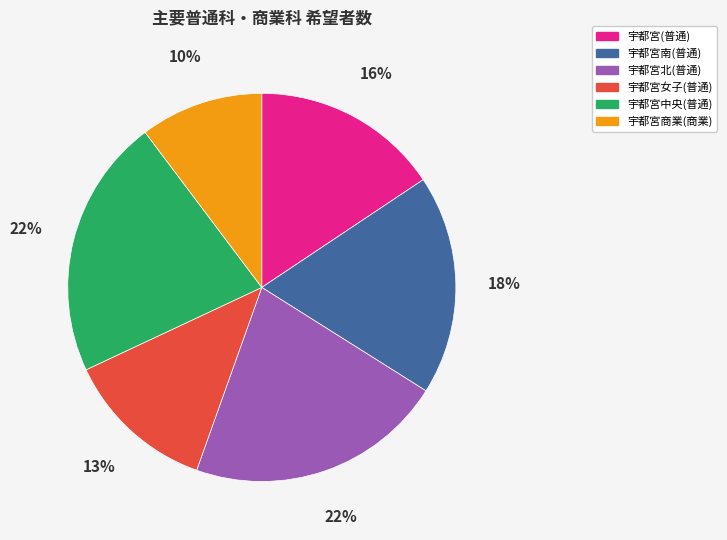

What percentage is the 宇都宮女子(普通) slice, to the nearest percent?

13%